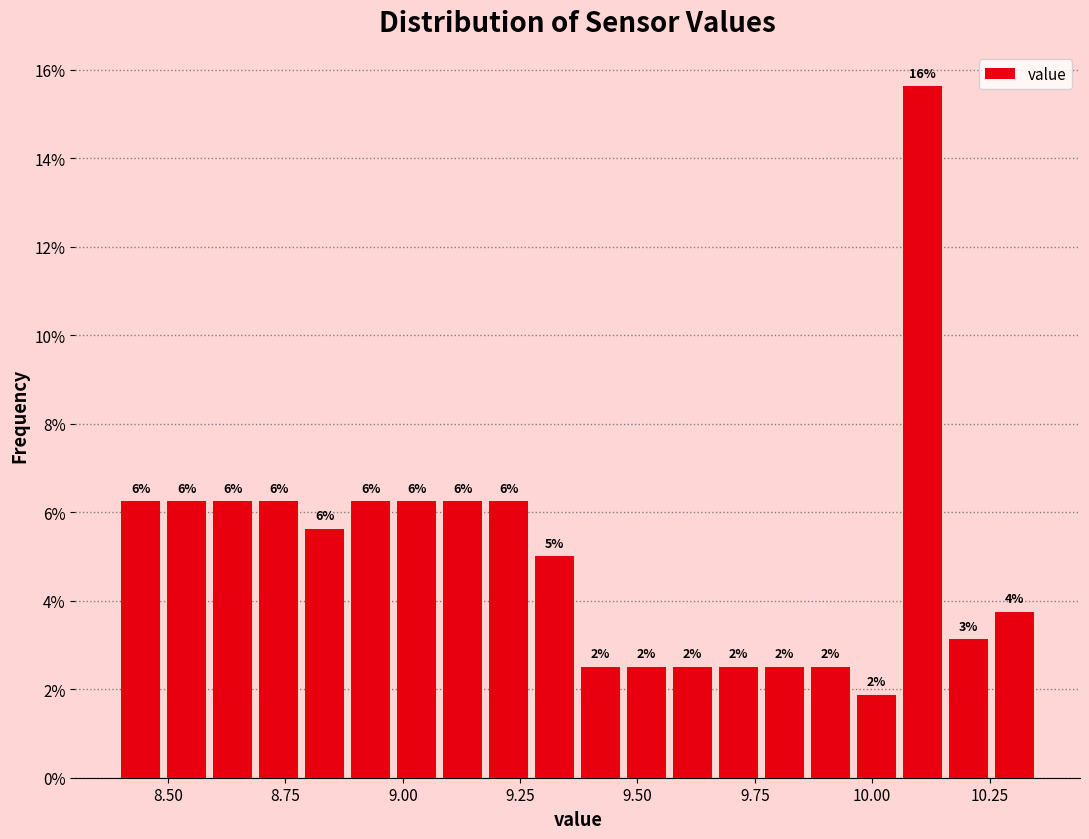

Around what value on the x-axis is the tallest bar? Give the approximate position of its centre, as read against the axis.

10.10